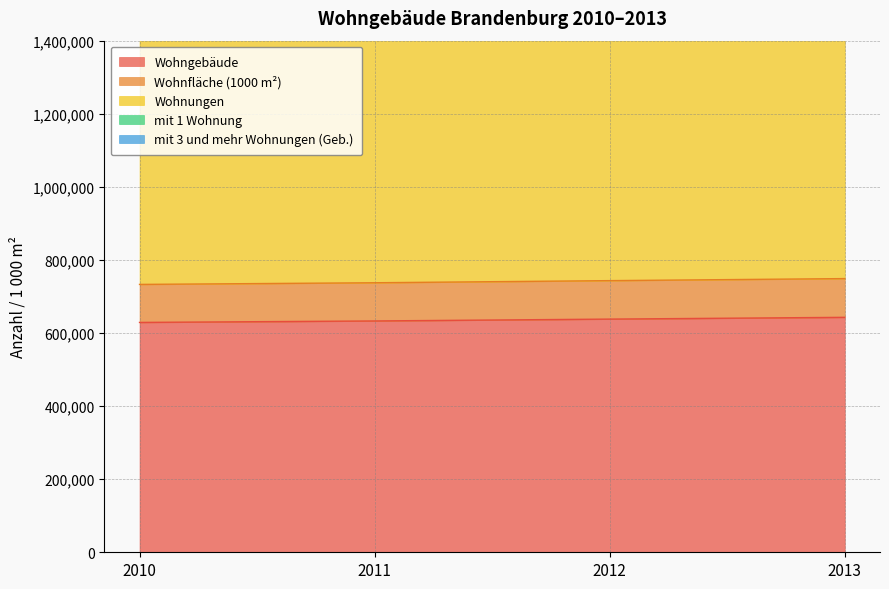

True or false: Wohnfläche (1000 m²) has more than 2 interior local peaks.

False